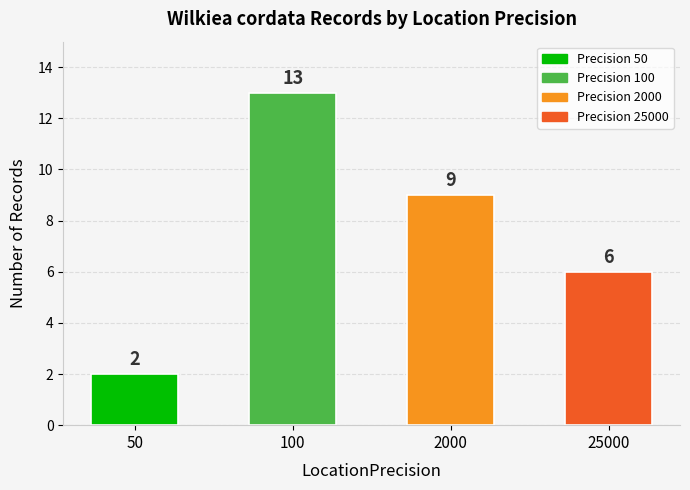

Is it true that the value at 25000 is 6?

True